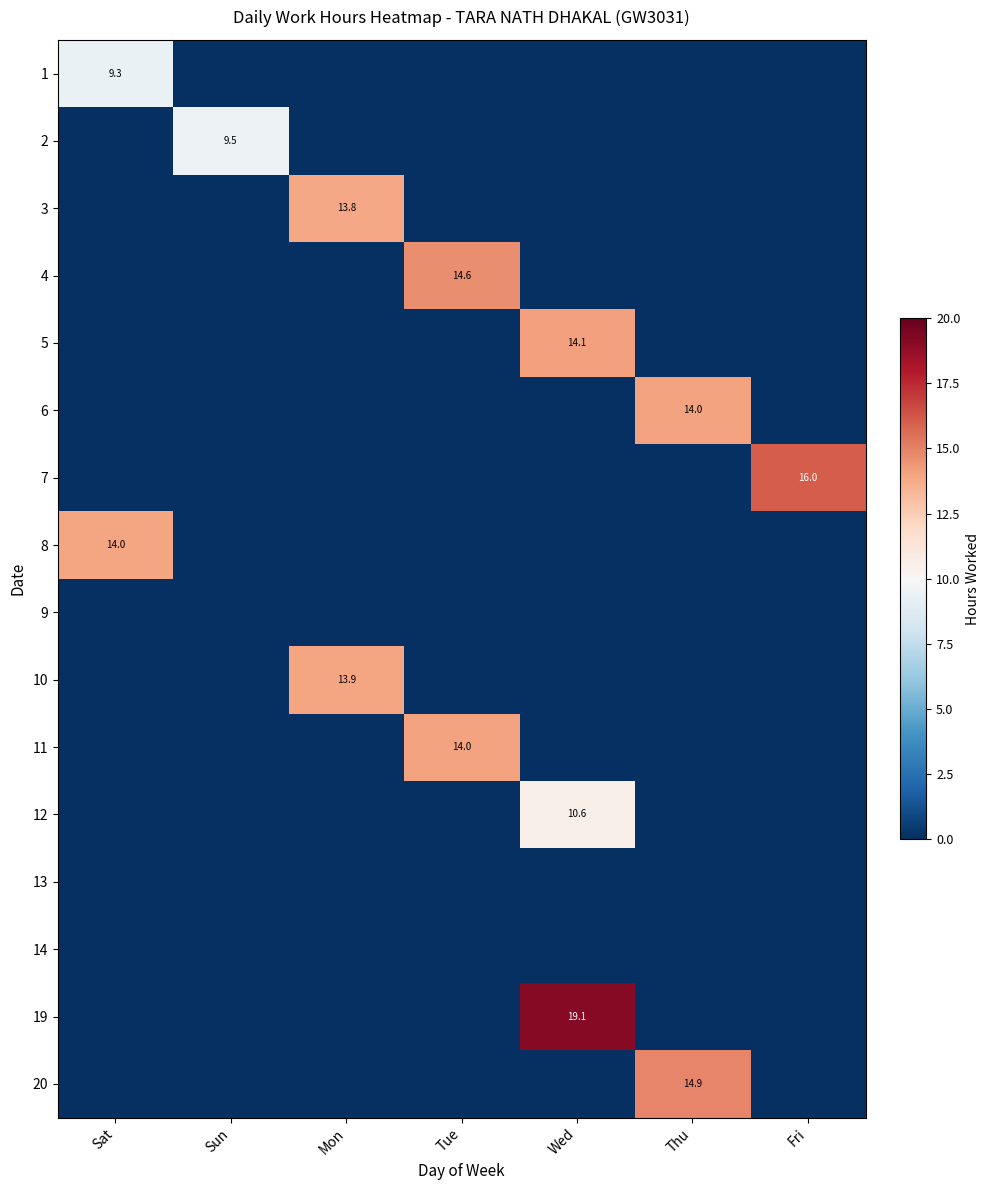

Rank the series at Wed from lowest to highest value.

1, 2, 3, 4, 6, 7, 8, 9, 10, 11, 13, 14, 20, 12, 5, 19